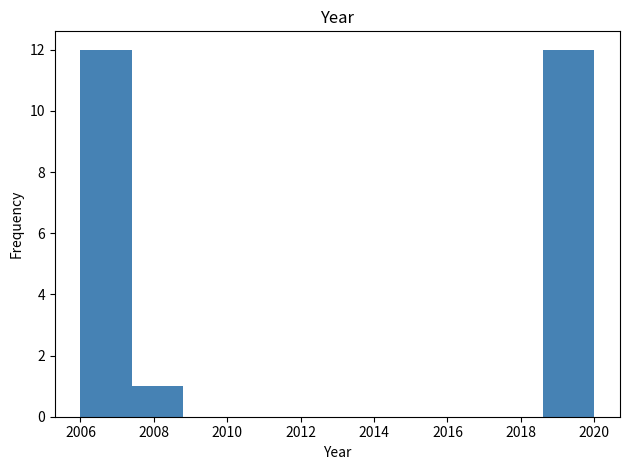

Reading left to right, list every bar in this chart as the range it spans on the x-axis followed by its height. The values are not printed on the chart, so give them approximately, as read against the axis.

2006.0 to 2007.4: 12
2007.4 to 2008.8: 1
2008.8 to 2010.2: 0
2010.2 to 2011.6: 0
2011.6 to 2013.0: 0
2013.0 to 2014.4: 0
2014.4 to 2015.8: 0
2015.8 to 2017.2: 0
2017.2 to 2018.6: 0
2018.6 to 2020.0: 12